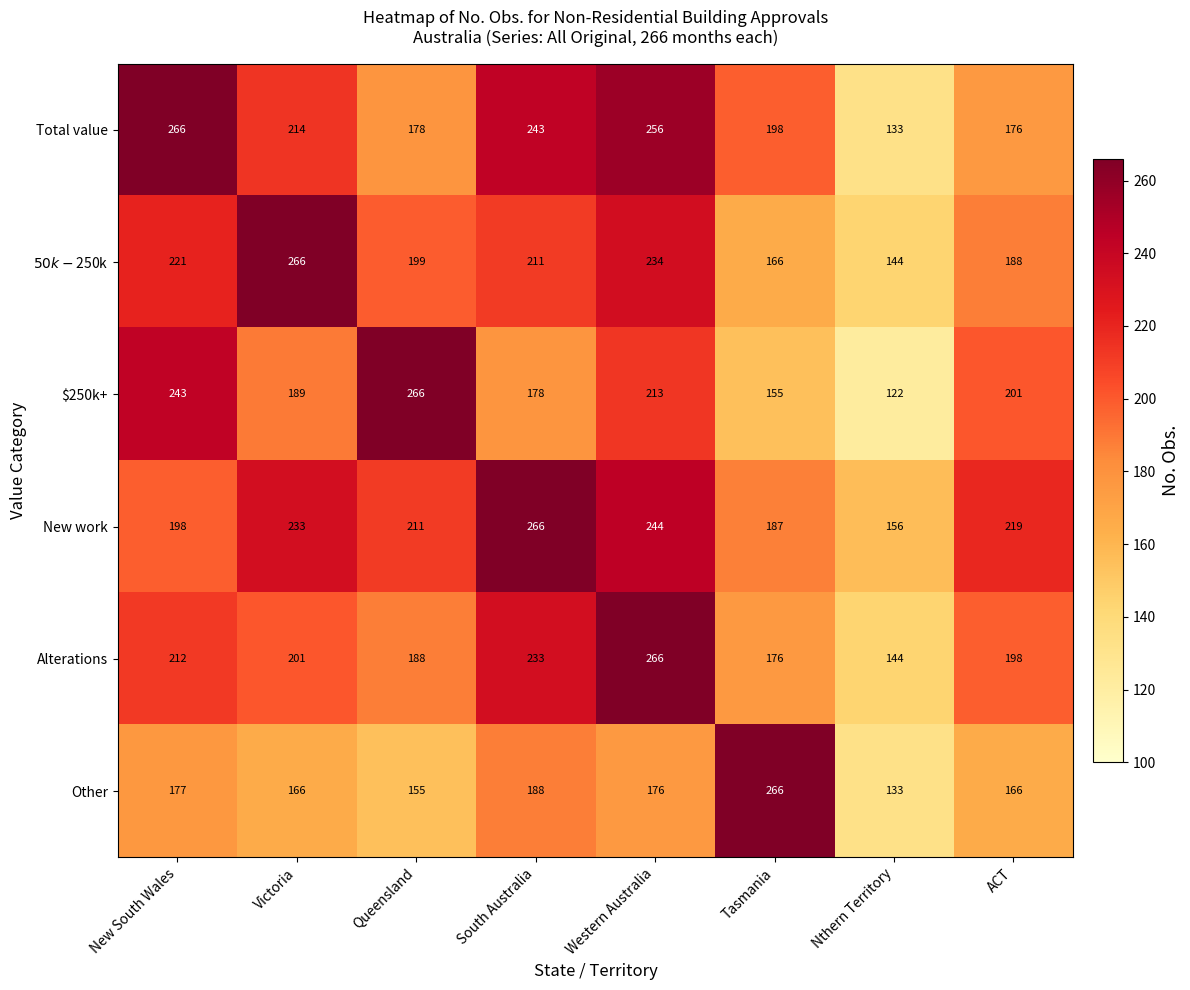

Which series has the widest spread of values?

$250k+